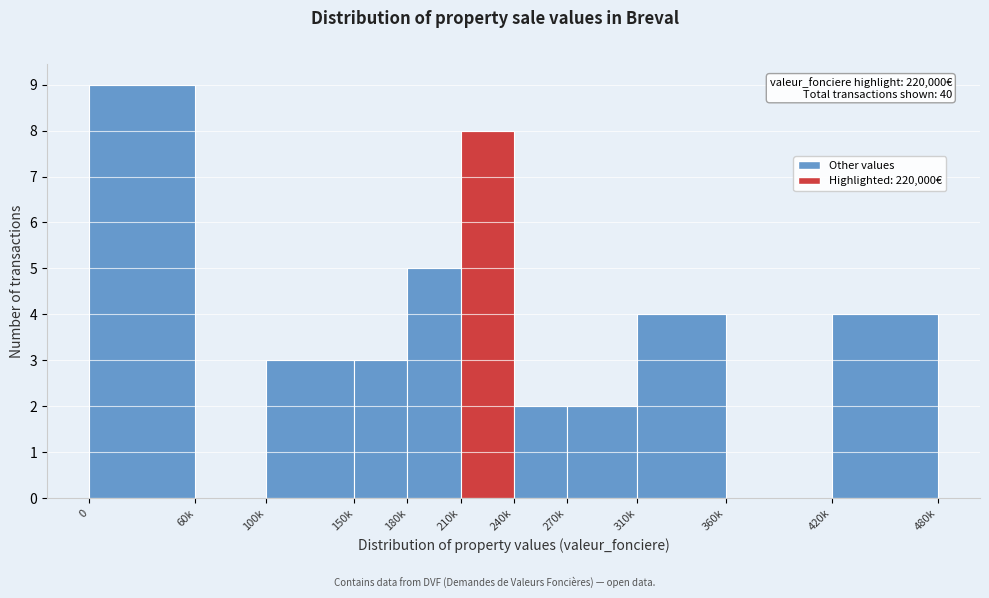

Reading left to right, transcribe all the data shown in this chart.

0=9	60k=0	100k=3	150k=3	180k=5	210k=8	240k=2	270k=2	310k=4	360k=0	420k=4